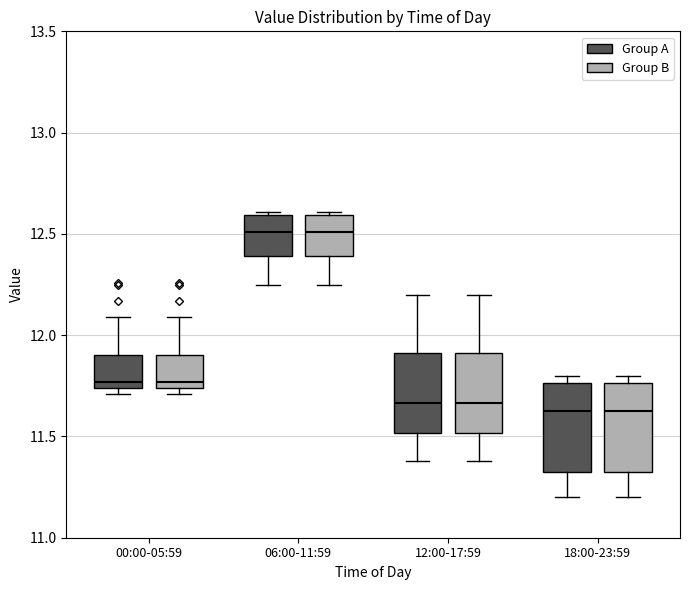

Reading left to right, transcribe this box plot: for each box, give where its median line is, the range the box spans, and where its two whiskers end, as read against the y-axis. The values are not printed on the chart, so give them approximately, as read against the axis.

00:00-05:59 (Group A): median 11.75 (just above the box's lower edge), box 11.75 to 11.90, whiskers 11.70 to 12.10
00:00-05:59 (Group B): median 11.75 (just above the box's lower edge), box 11.75 to 11.90, whiskers 11.70 to 12.10
06:00-11:59 (Group A): median 12.50, box 12.40 to 12.60, whiskers 12.25 to 12.60 (just above the box's upper edge)
06:00-11:59 (Group B): median 12.50, box 12.40 to 12.60, whiskers 12.25 to 12.60 (just above the box's upper edge)
12:00-17:59 (Group A): median 11.65, box 11.50 to 11.90, whiskers 11.40 to 12.20
12:00-17:59 (Group B): median 11.65, box 11.50 to 11.90, whiskers 11.40 to 12.20
18:00-23:59 (Group A): median 11.65, box 11.30 to 11.75, whiskers 11.20 to 11.80
18:00-23:59 (Group B): median 11.65, box 11.30 to 11.75, whiskers 11.20 to 11.80